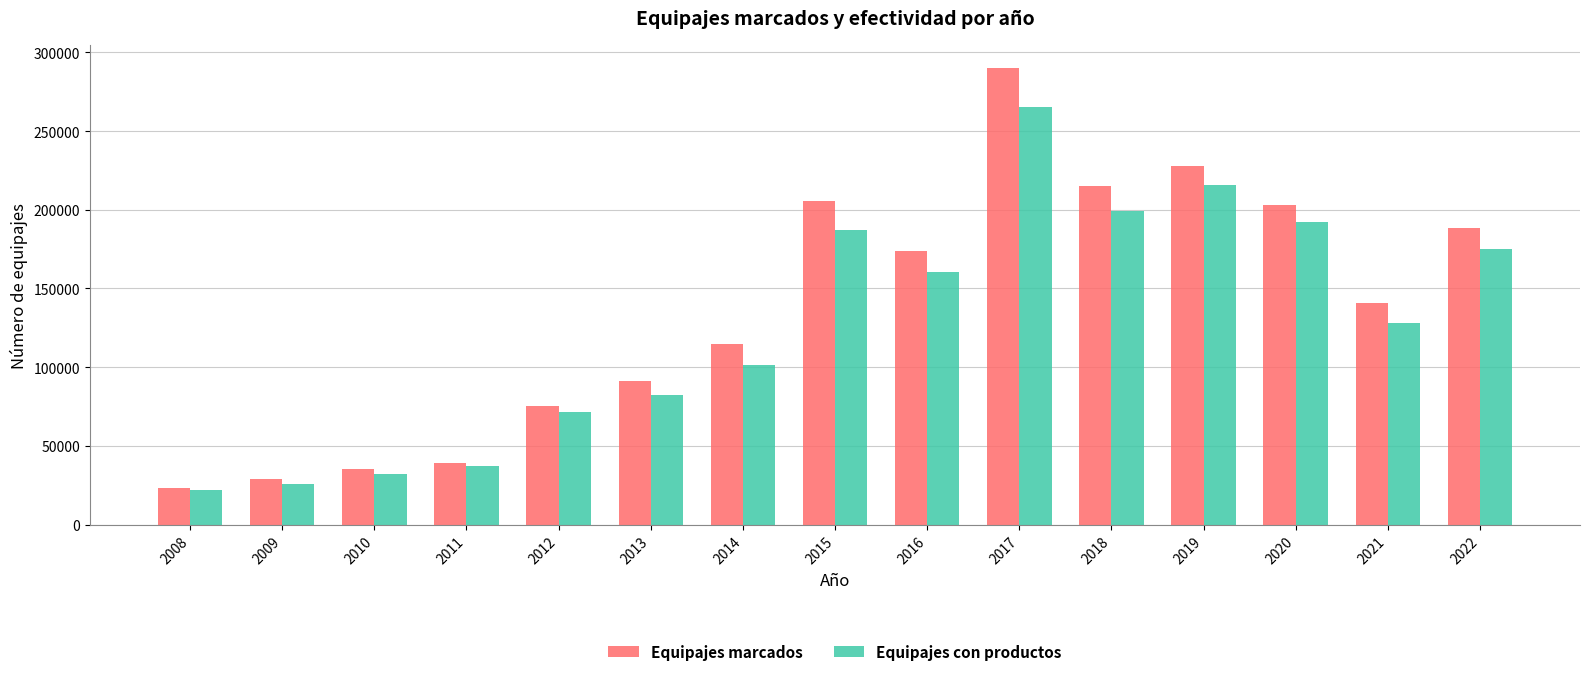

What is the value of the Equipajes marcados bar at the 9th from the left?

173846